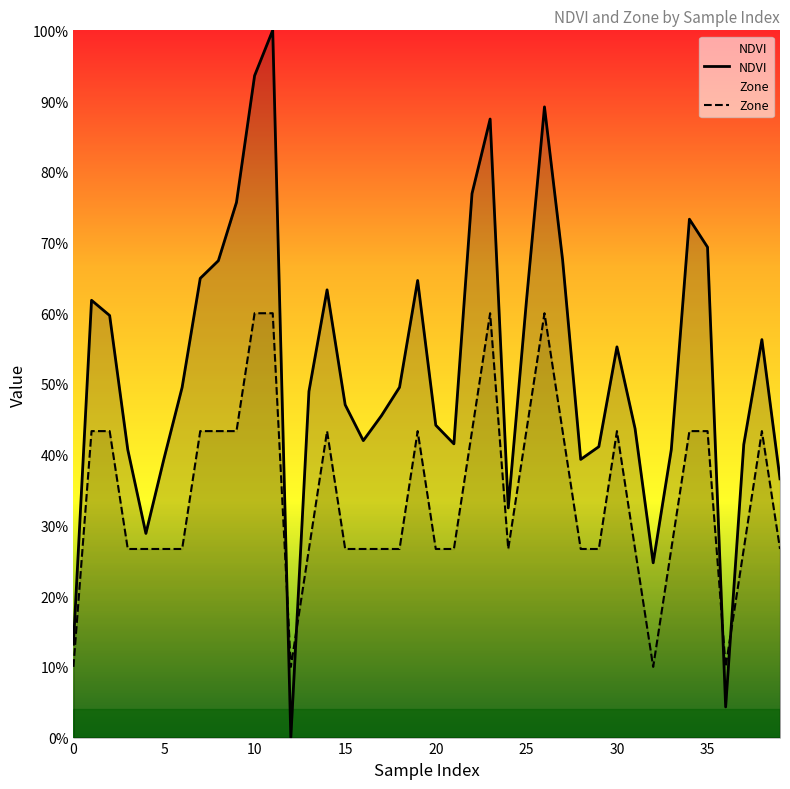

In Zone, how many points are lower than both neighbors (excluding endpoints)?

4